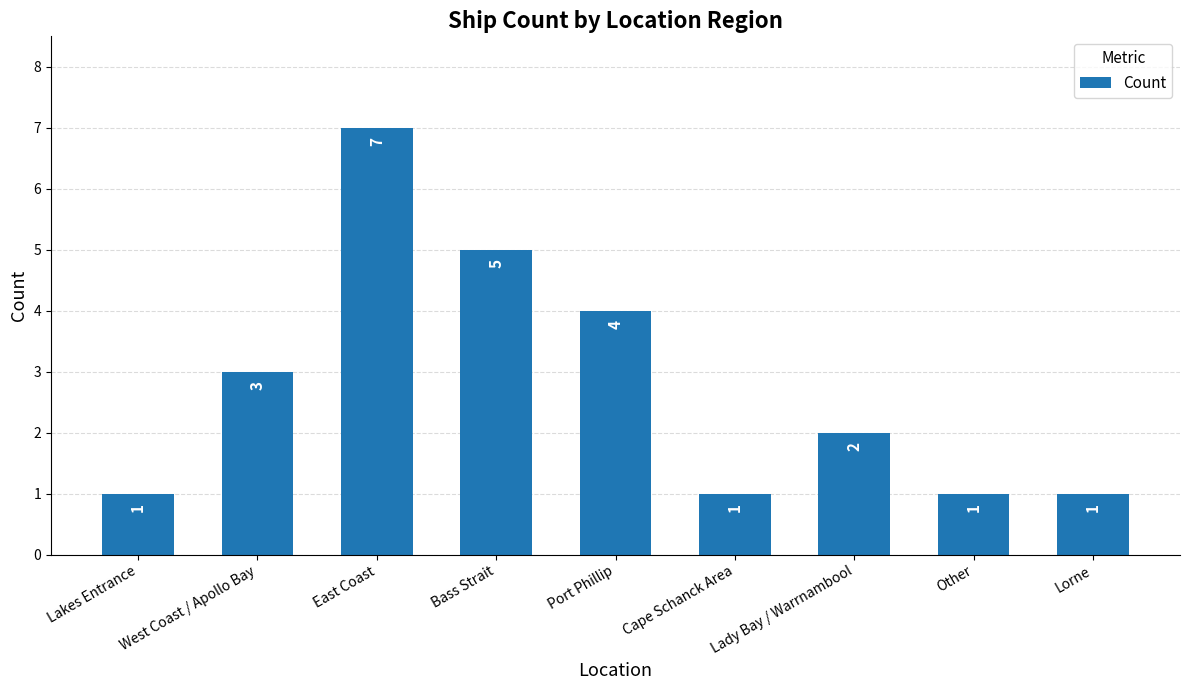

What is the difference between the maximum and minimum values?

6